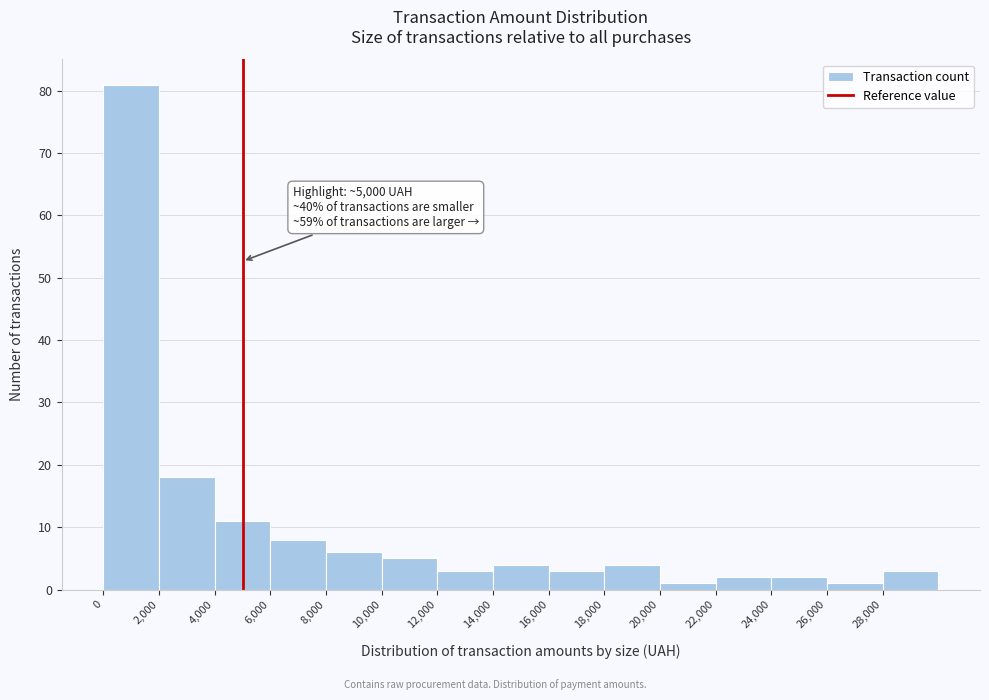

Which range on the x-axis has the tallest bar?

0 to 2000